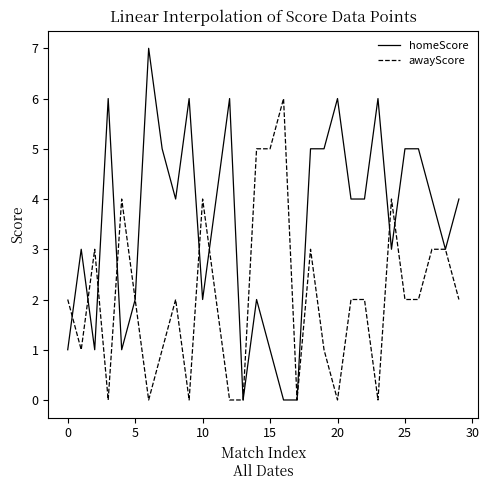

What is the maximum value for homeScore?

7